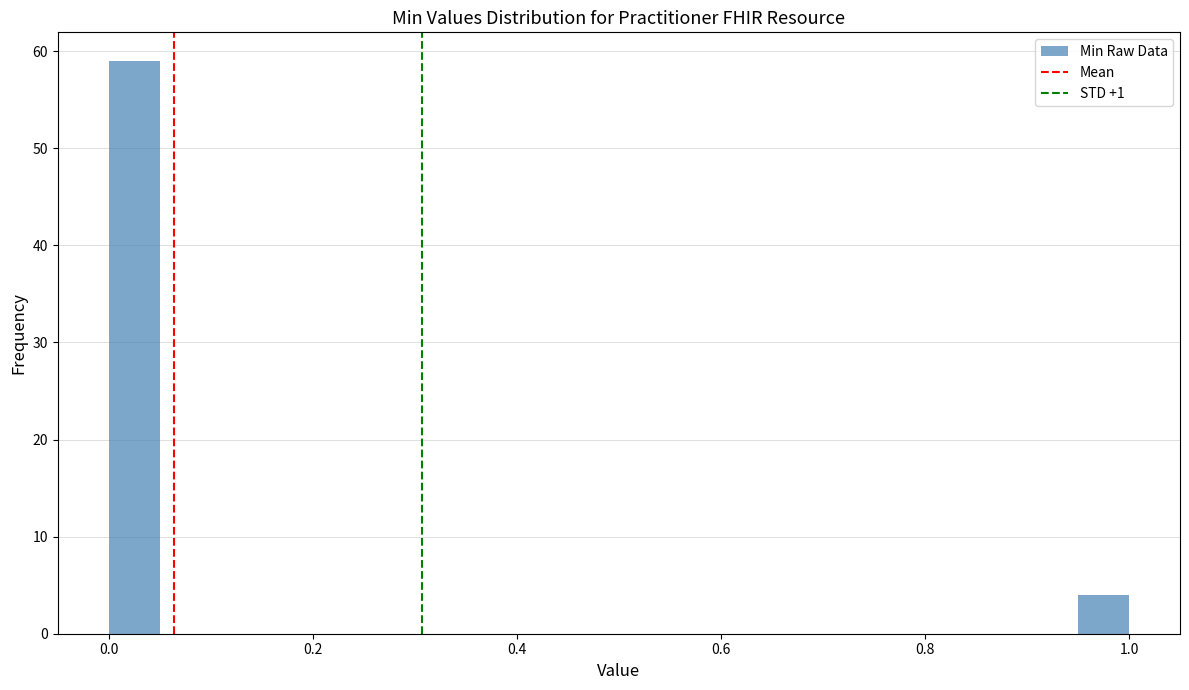

Read against the x-axis, roughly where is the centre of the tallest bar?

0.02